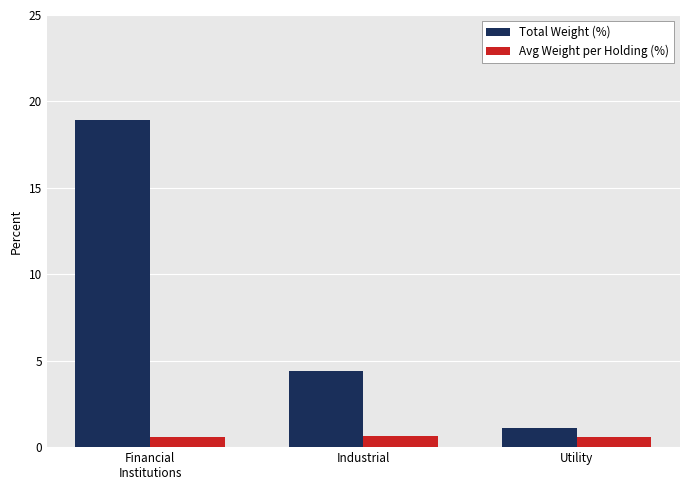

Rank the categories by Total Weight (%) value from lowest to highest.

Utility, Industrial, Financial
Institutions